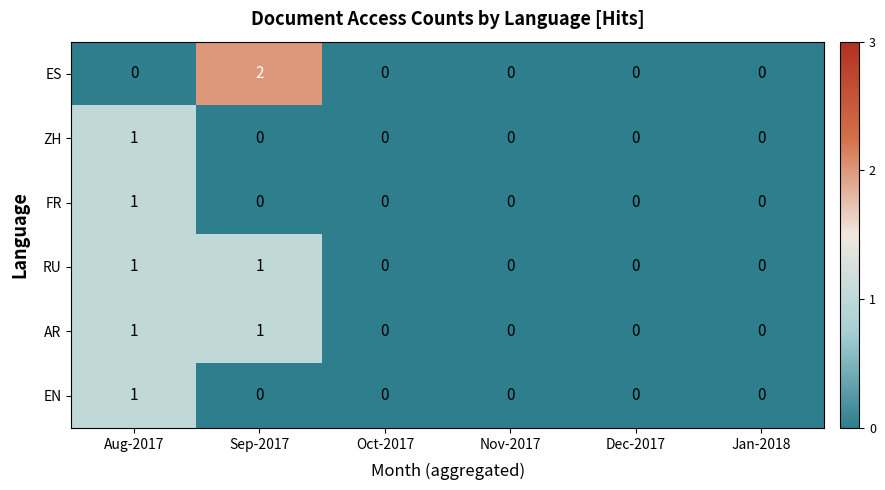

Count the RU values in the range 0 to 1.

6